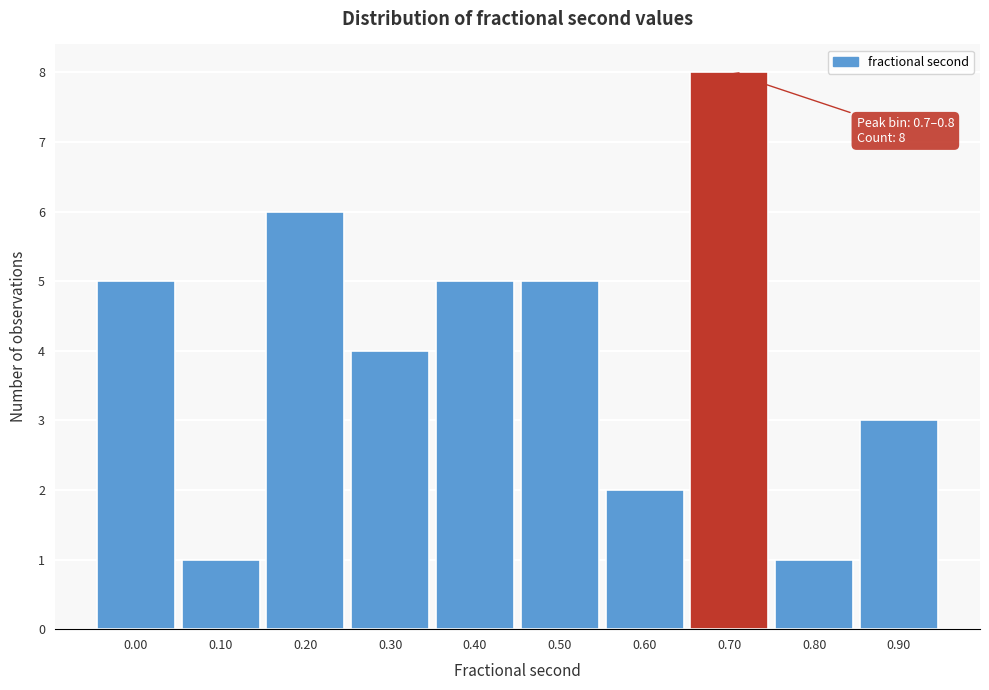

Reading left to right, extract all data points from this chart.

5	1	6	4	5	5	2	8	1	3